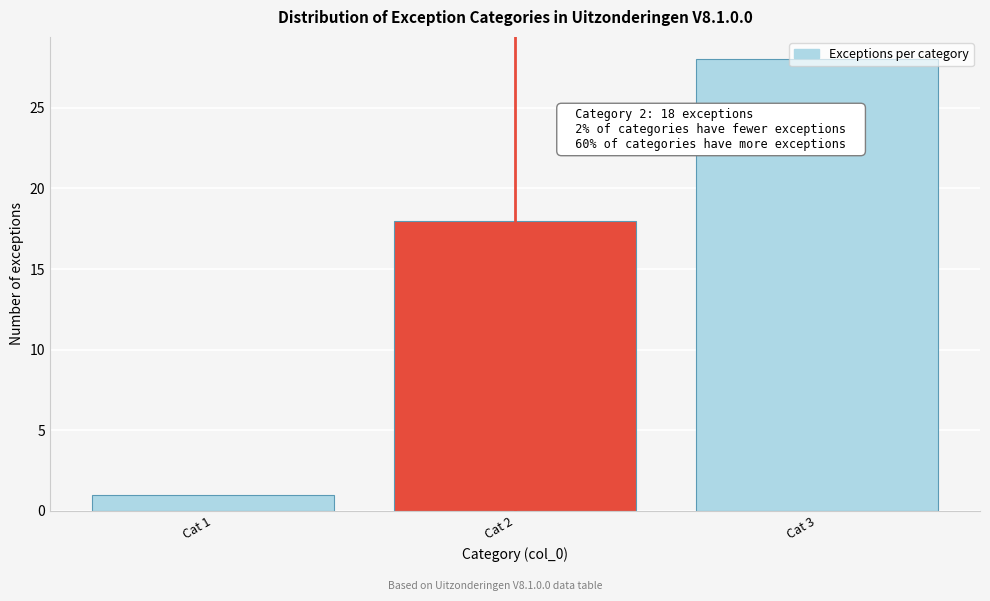

What is the sum of all values?

47